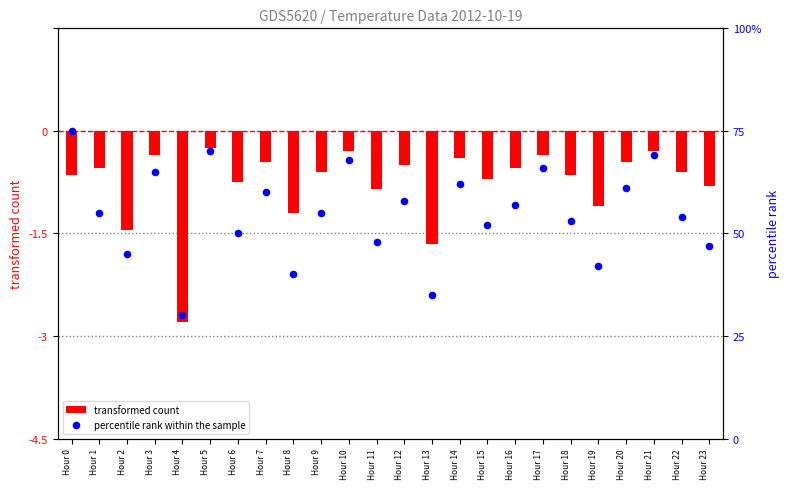

Is the value of percentile rank within the sample at Hour 16 greater than the value of transformed count at Hour 3?

Yes